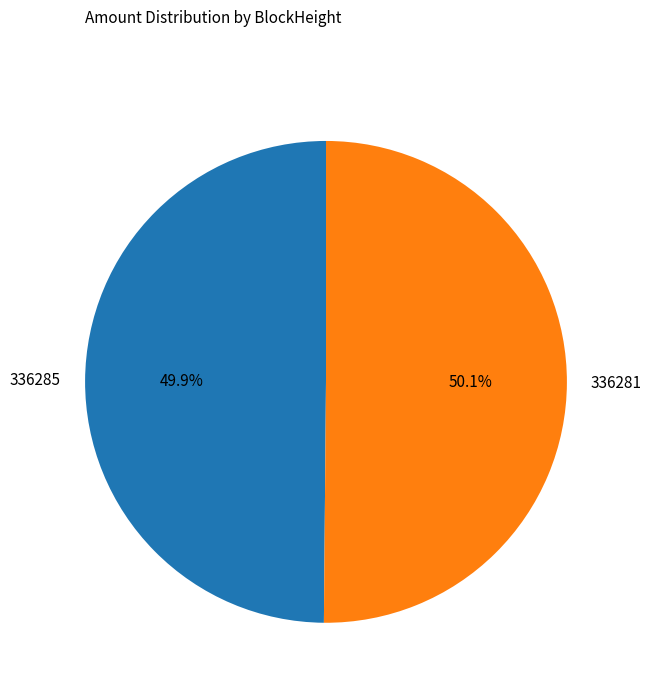

To the nearest percent, what percentage of the pie is 336281?

50%